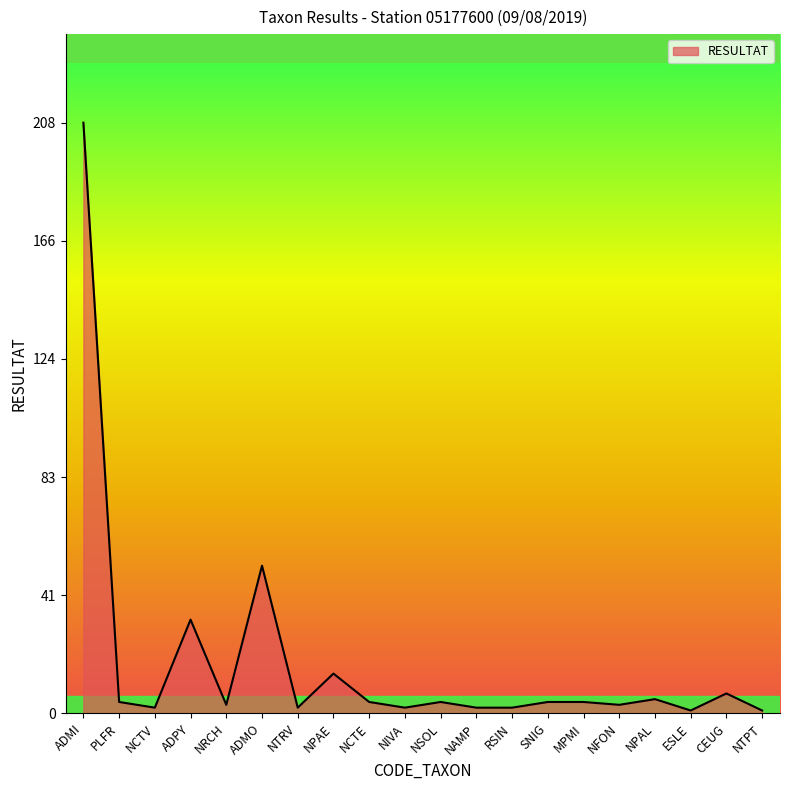

What is the maximum value shown in the chart?

208